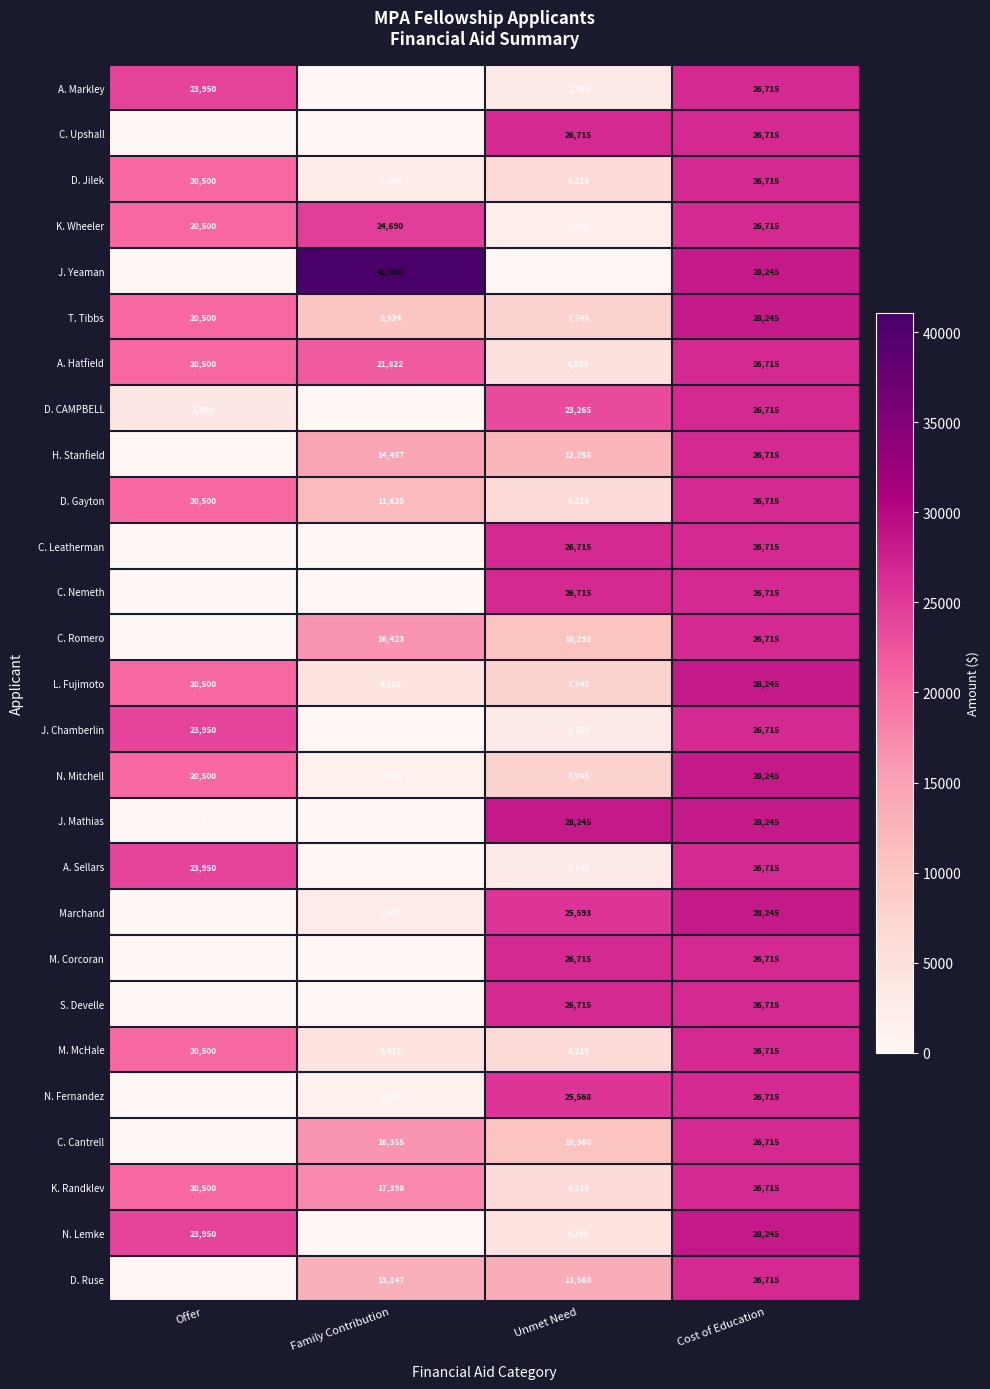

Is the value of N. Fernandez at Unmet Need greater than the value of A. Sellars at Cost of Education?

No